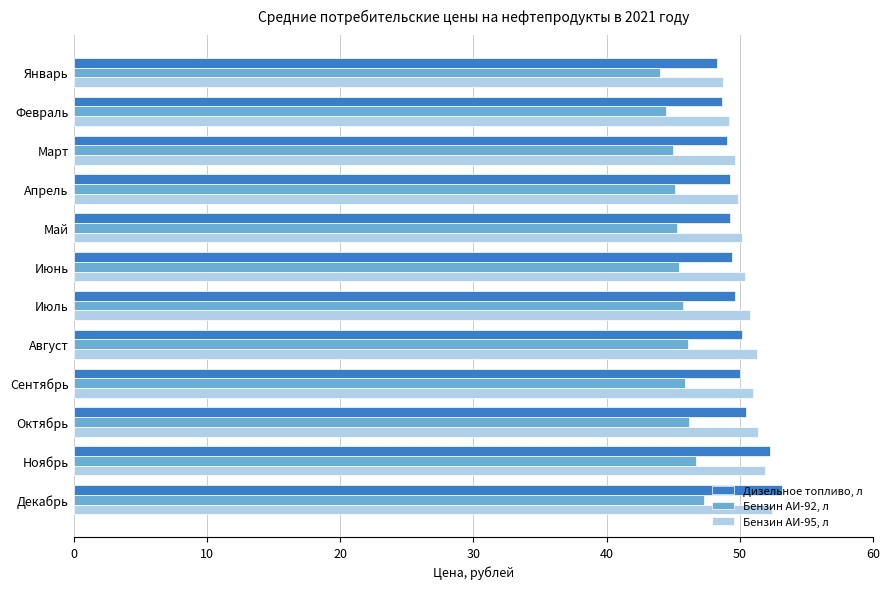

What is the maximum value shown in the chart?

53.2